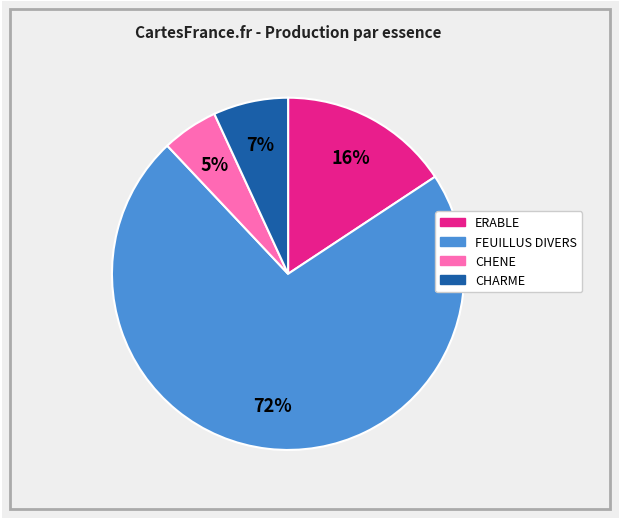

Approximately how many times larger is the value at CHARME compared to ERABLE?

0.4